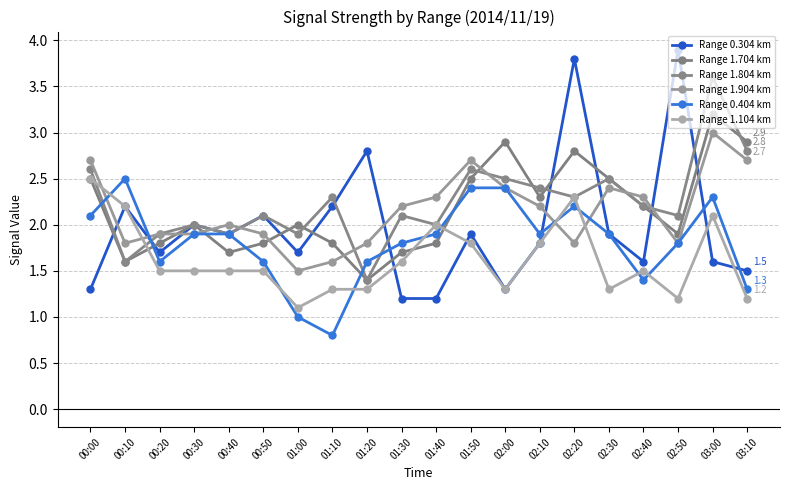

Reading left to right, what are all the values shown in this chart?

Range 0.304 km: 1.3	2.2	1.7	2.0	1.9	2.1	1.7	2.2	2.8	1.2	1.2	1.9	1.3	1.8	3.8	1.9	1.6	3.9	1.6	1.5
Range 1.704 km: 2.5	1.6	1.8	2.0	1.7	1.8	2.0	1.8	1.4	1.7	1.8	2.5	2.9	2.3	2.8	2.5	2.2	1.9	3.2	2.9
Range 1.804 km: 2.6	1.6	1.9	2.0	1.9	2.1	1.9	2.3	1.4	2.1	2.0	2.6	2.5	2.4	2.3	2.5	2.2	2.1	3.6	2.8
Range 1.904 km: 2.7	1.8	1.9	1.9	2.0	1.9	1.5	1.6	1.8	2.2	2.3	2.7	2.4	2.2	1.8	2.4	2.3	1.8	3.0	2.7
Range 0.404 km: 2.1	2.5	1.6	1.9	1.9	1.6	1.0	0.8	1.6	1.8	1.9	2.4	2.4	1.9	2.2	1.9	1.4	1.8	2.3	1.3
Range 1.104 km: 2.5	2.2	1.5	1.5	1.5	1.5	1.1	1.3	1.3	1.6	2.0	1.8	1.3	1.8	2.3	1.3	1.5	1.2	2.1	1.2